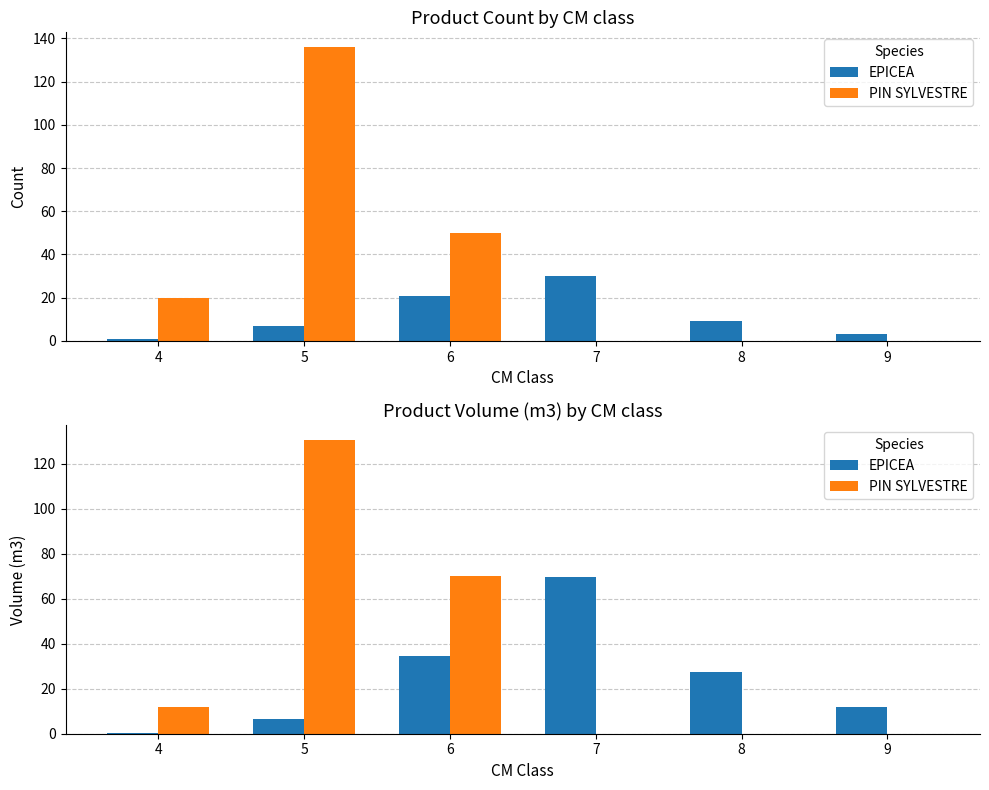

What is the difference between the highest and lowest values at 7?

69.7